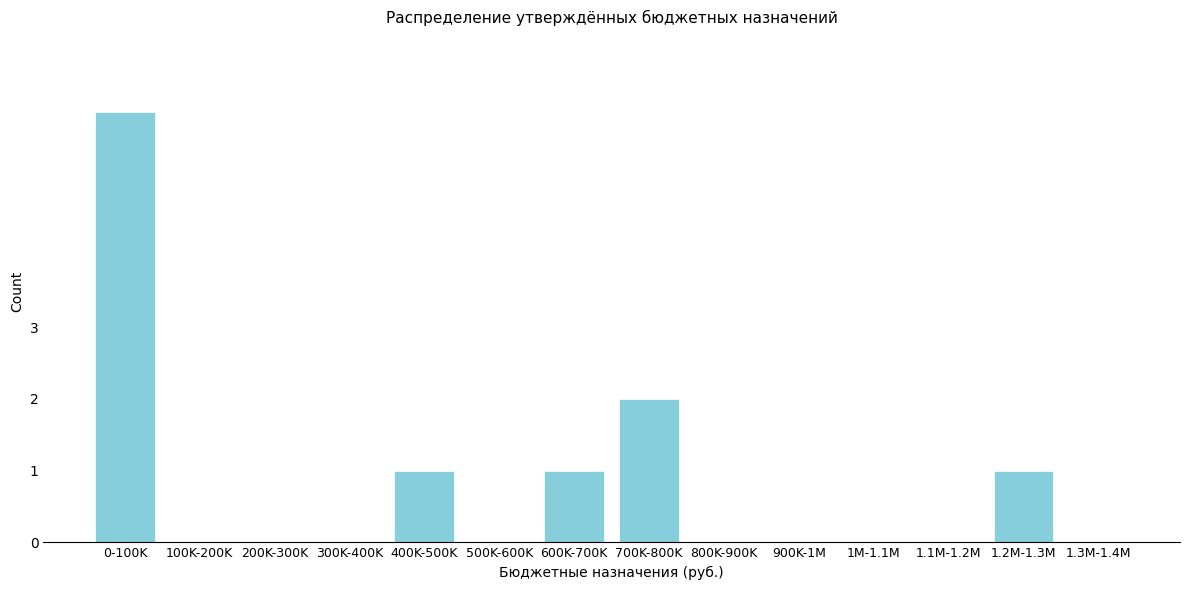

Reading right to left, extract all data points from this chart.

1.3M-1.4M=0	1.2M-1.3M=1	1.1M-1.2M=0	1M-1.1M=0	900K-1M=0	800K-900K=0	700K-800K=2	600K-700K=1	500K-600K=0	400K-500K=1	300K-400K=0	200K-300K=0	100K-200K=0	0-100K=6